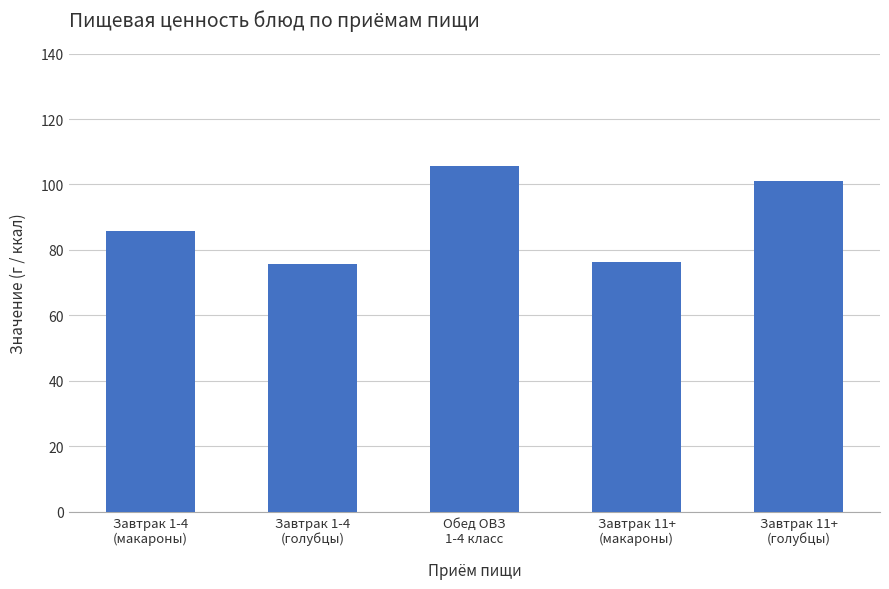

What is the greatest value displayed?

105.5